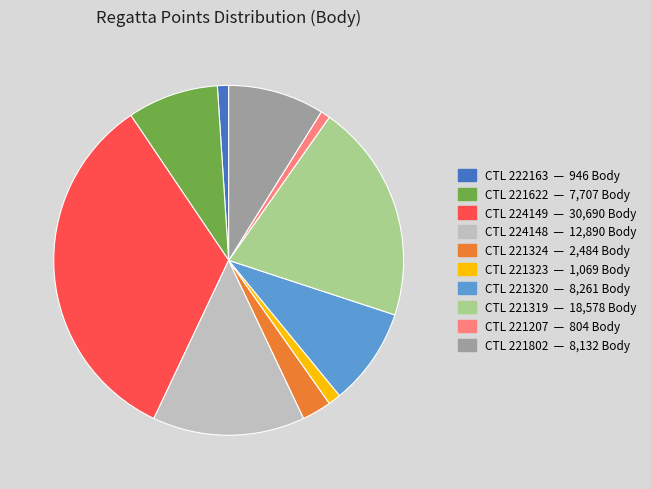

Does any single category account for the majority?

No